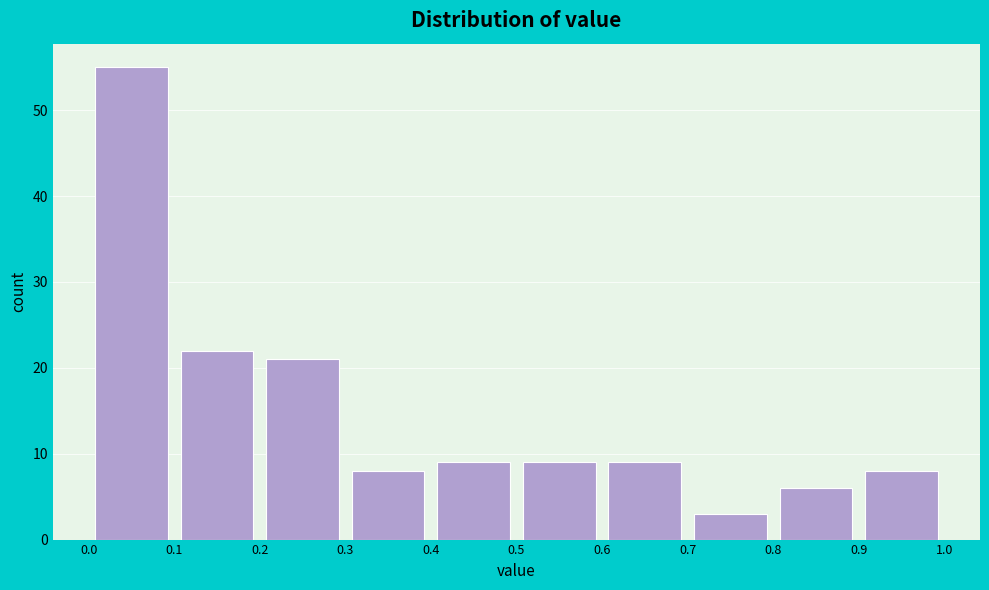

What is the height of the bar covering 0.3 to 0.4 on the x-axis? The values are not printed on the chart, so give them approximately, as read against the axis.

8